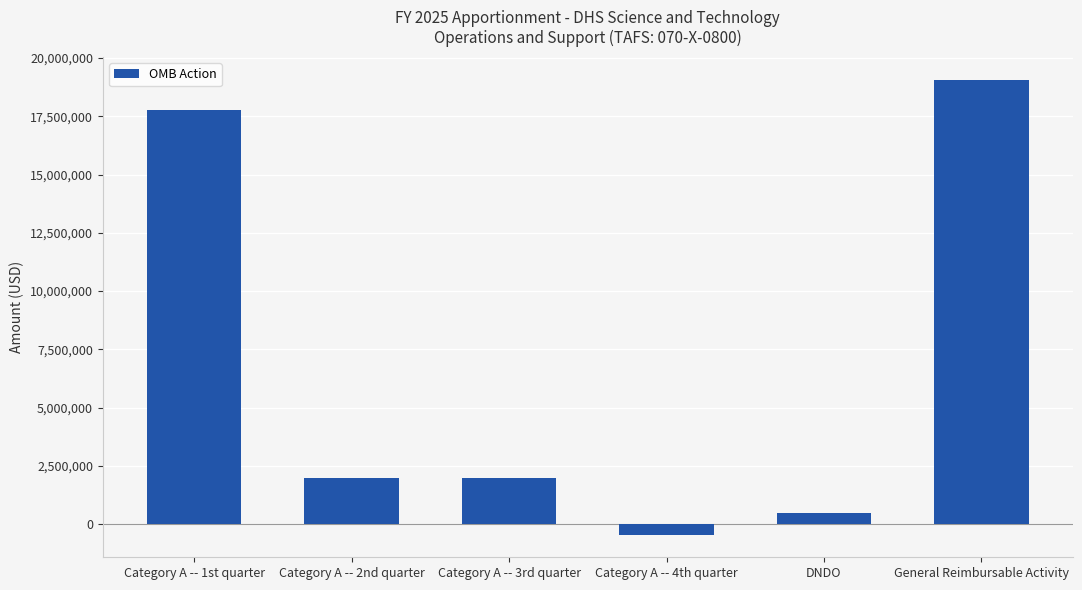

At which category does the chart reach its minimum across all series?

Category A -- 4th quarter